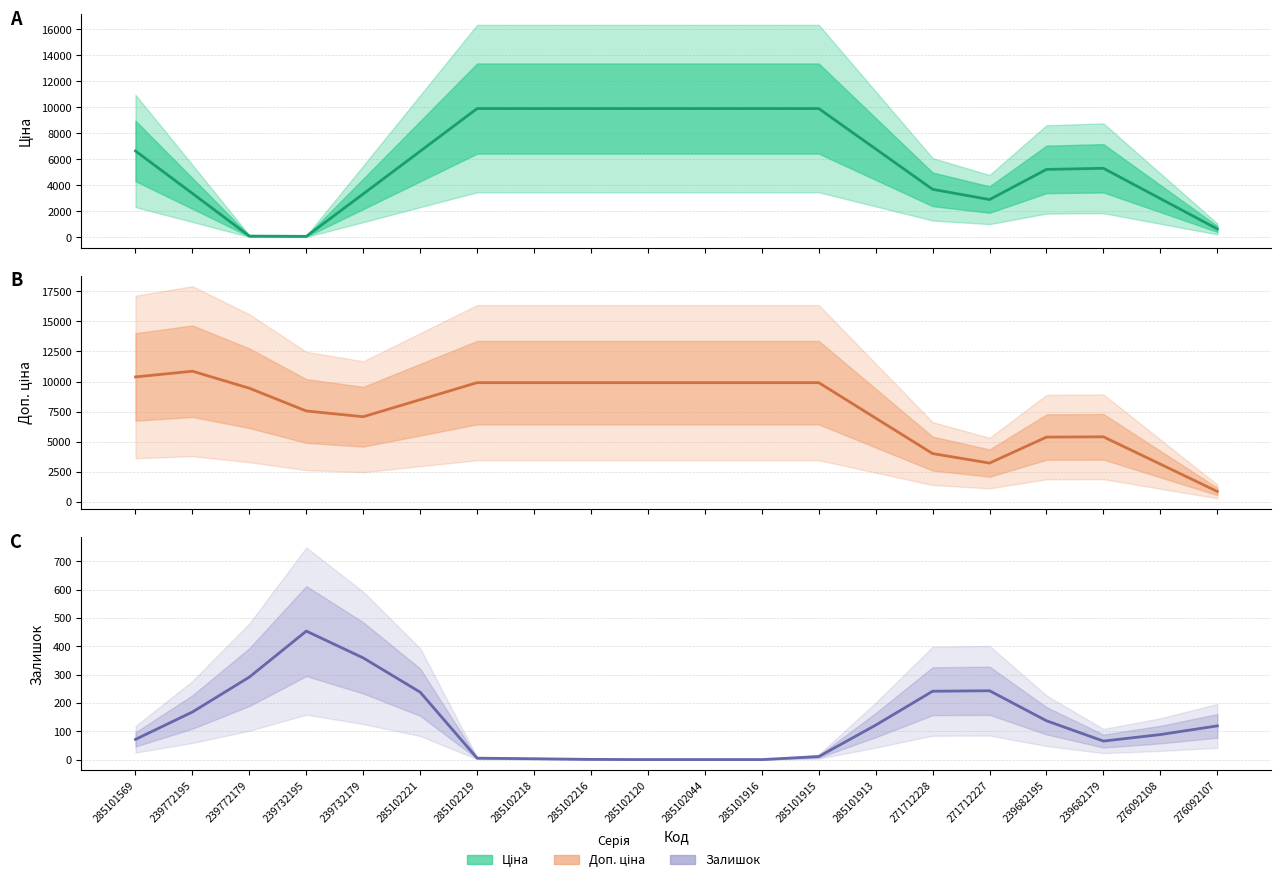

How many lines are shown in the chart?

3